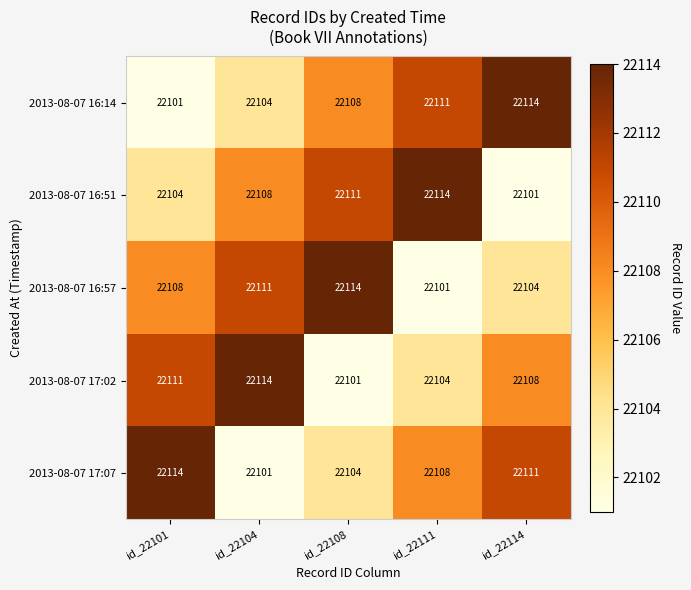

Rank the series at id_22101 from lowest to highest value.

2013-08-07 16:14, 2013-08-07 16:51, 2013-08-07 16:57, 2013-08-07 17:02, 2013-08-07 17:07